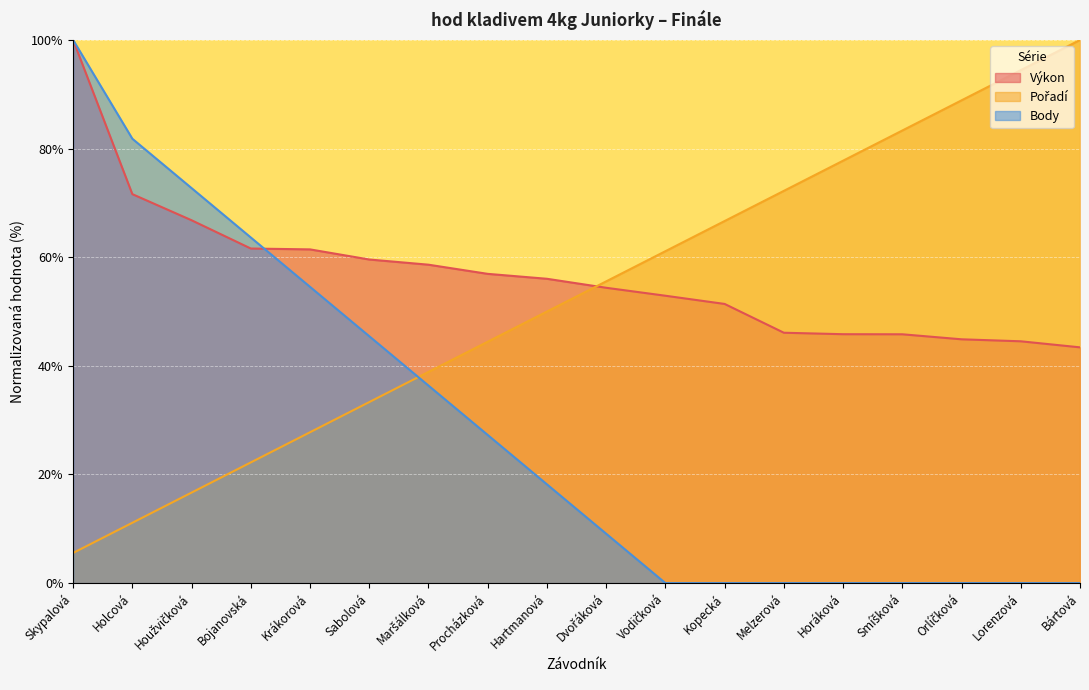

How many distinct data groups are displayed?

3